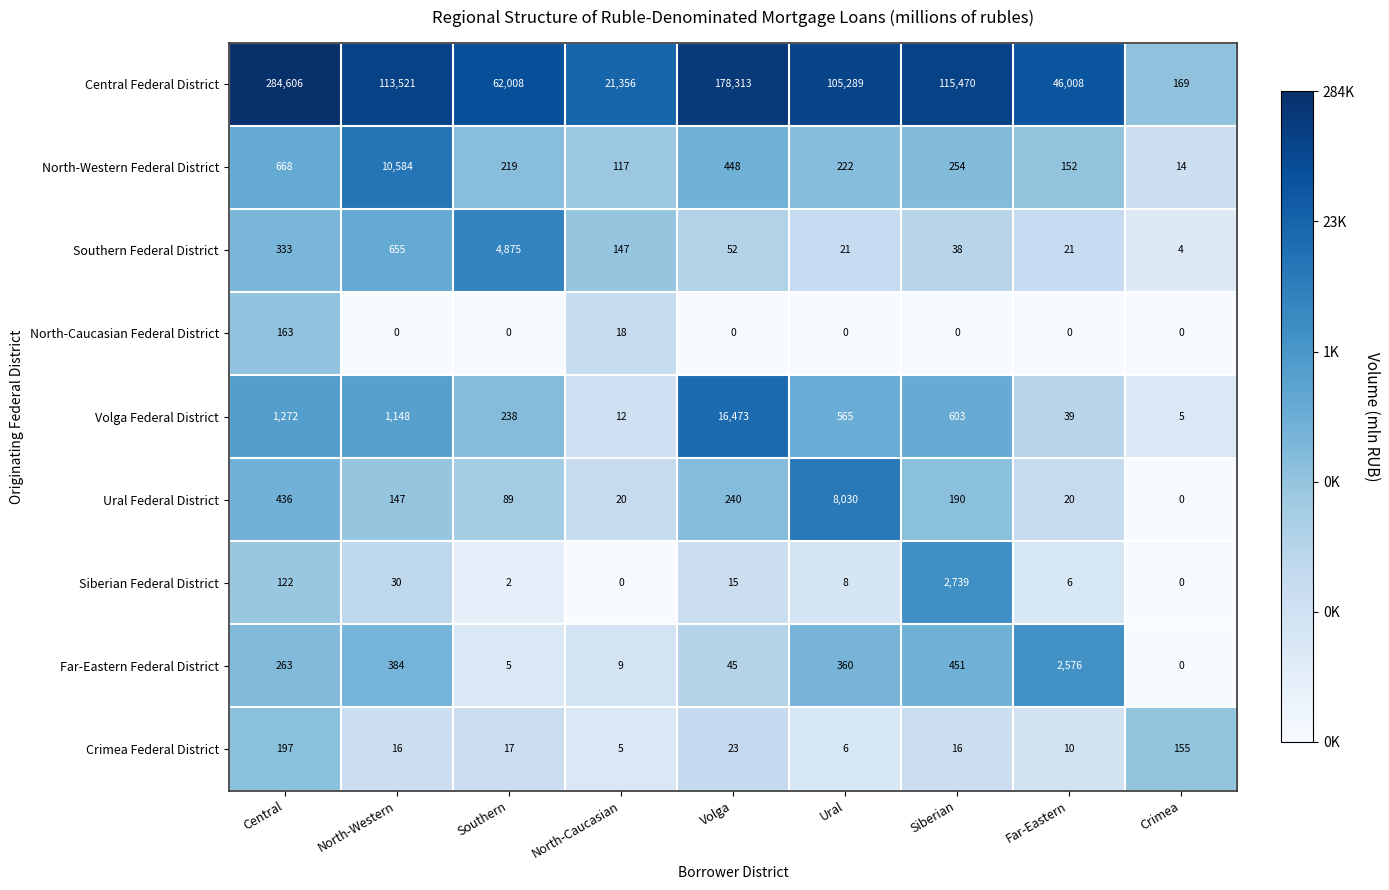

What is the difference between the second highest and minimum values in the Crimea Federal District series?

150